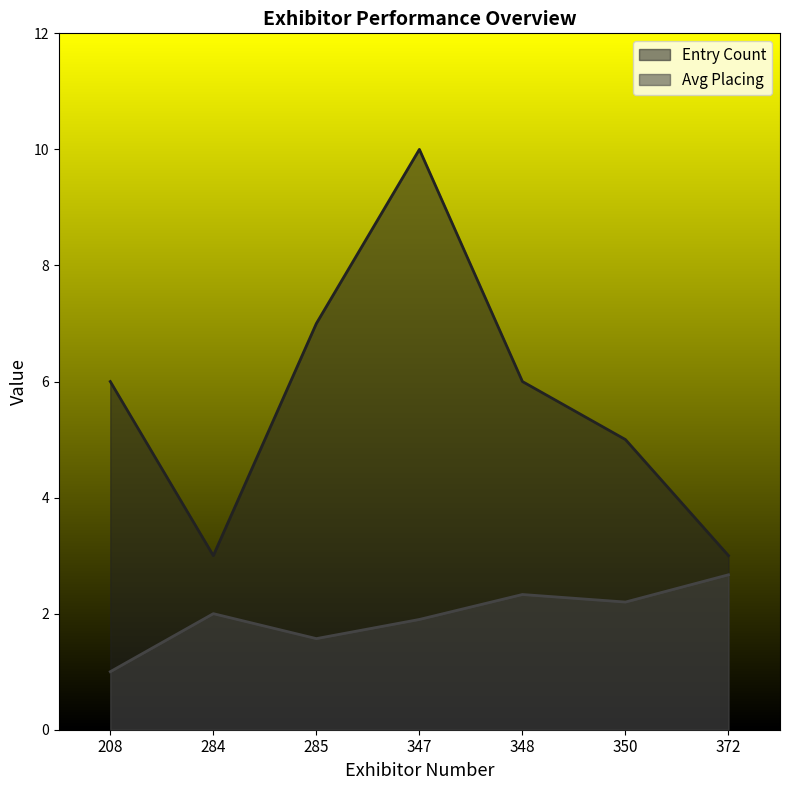

What is the maximum value for Avg Placing?

2.7